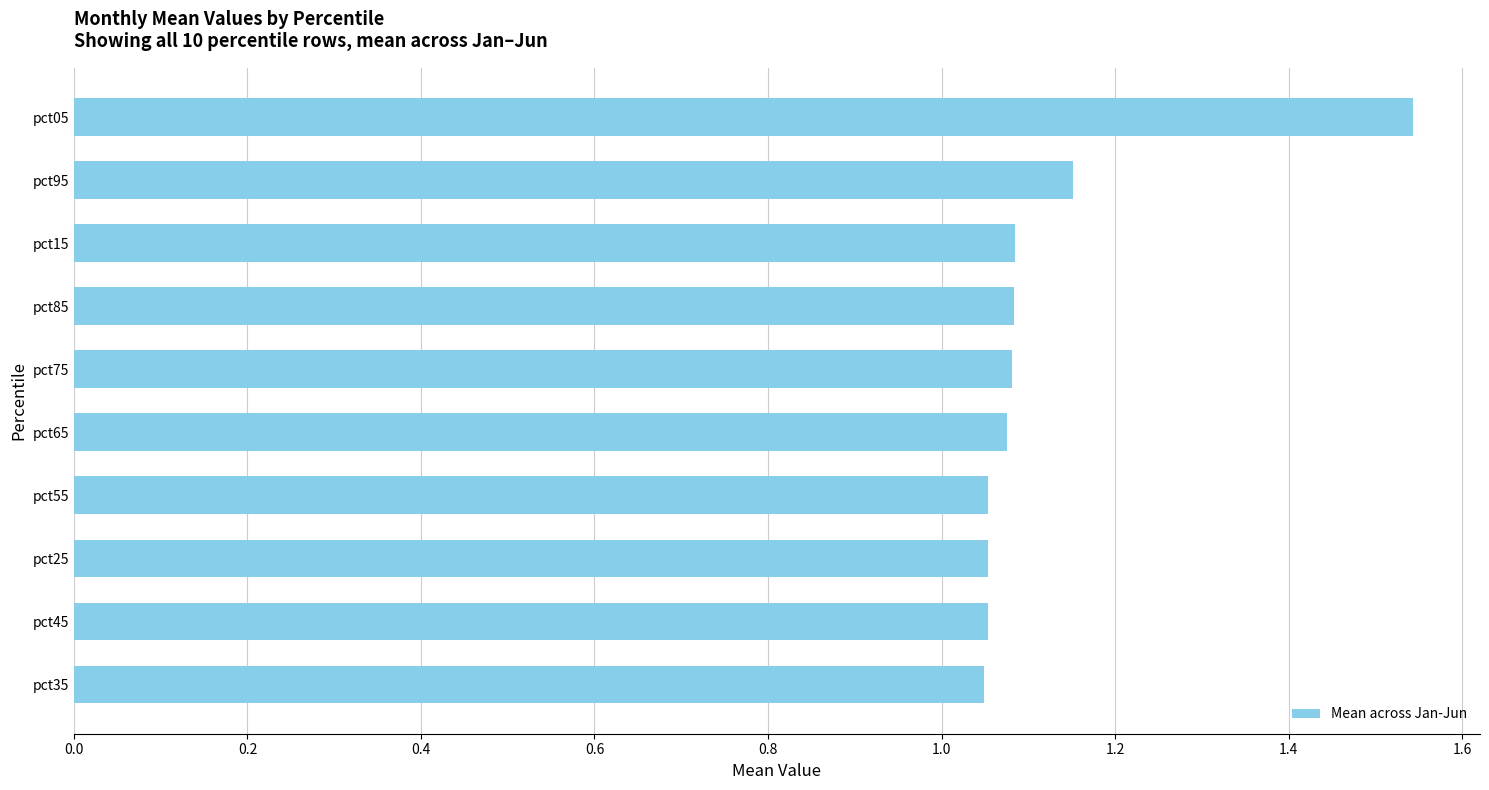

The value at pct15 is 1.1. True or false?

True